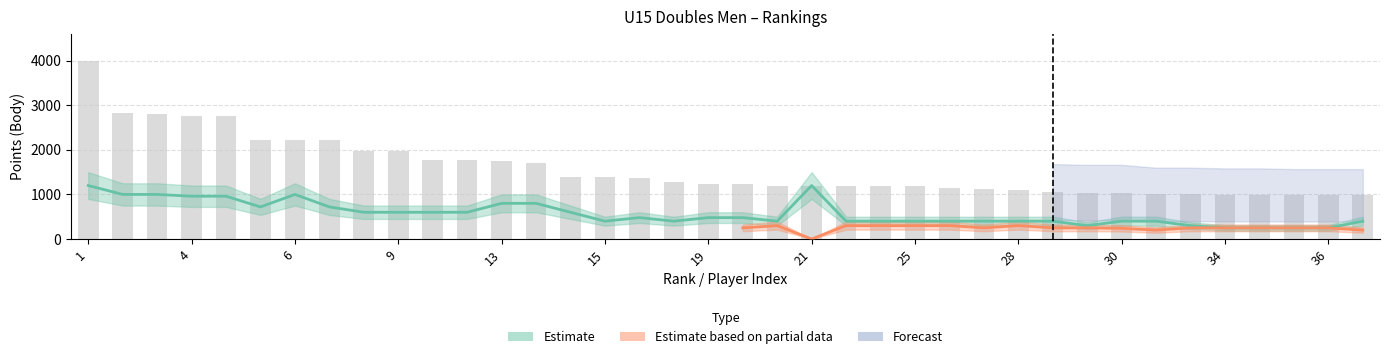

How many values exceed 1230?

18